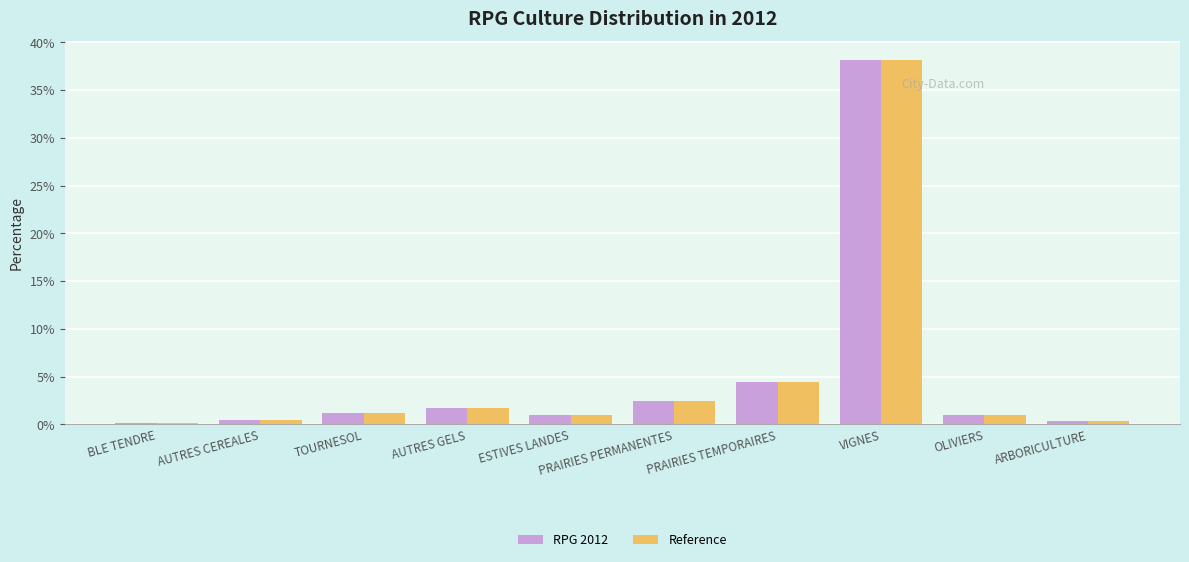

What is the total value across all series at ESTIVES LANDES?

2.0